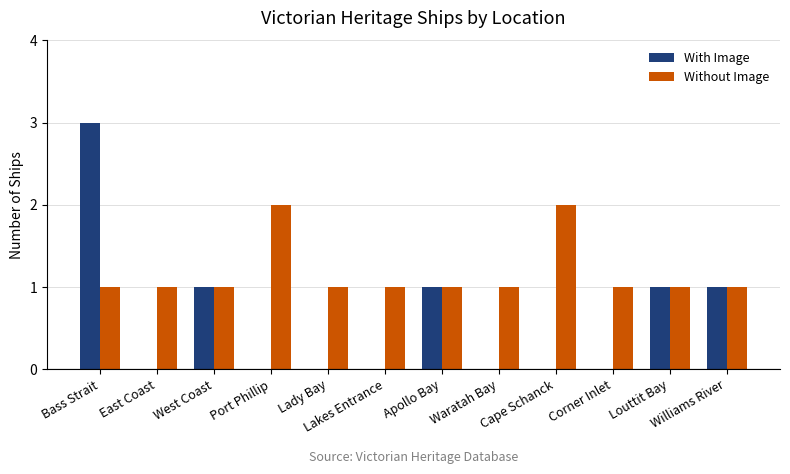

True or false: Without Image has a value of 2 at Lady Bay.

False